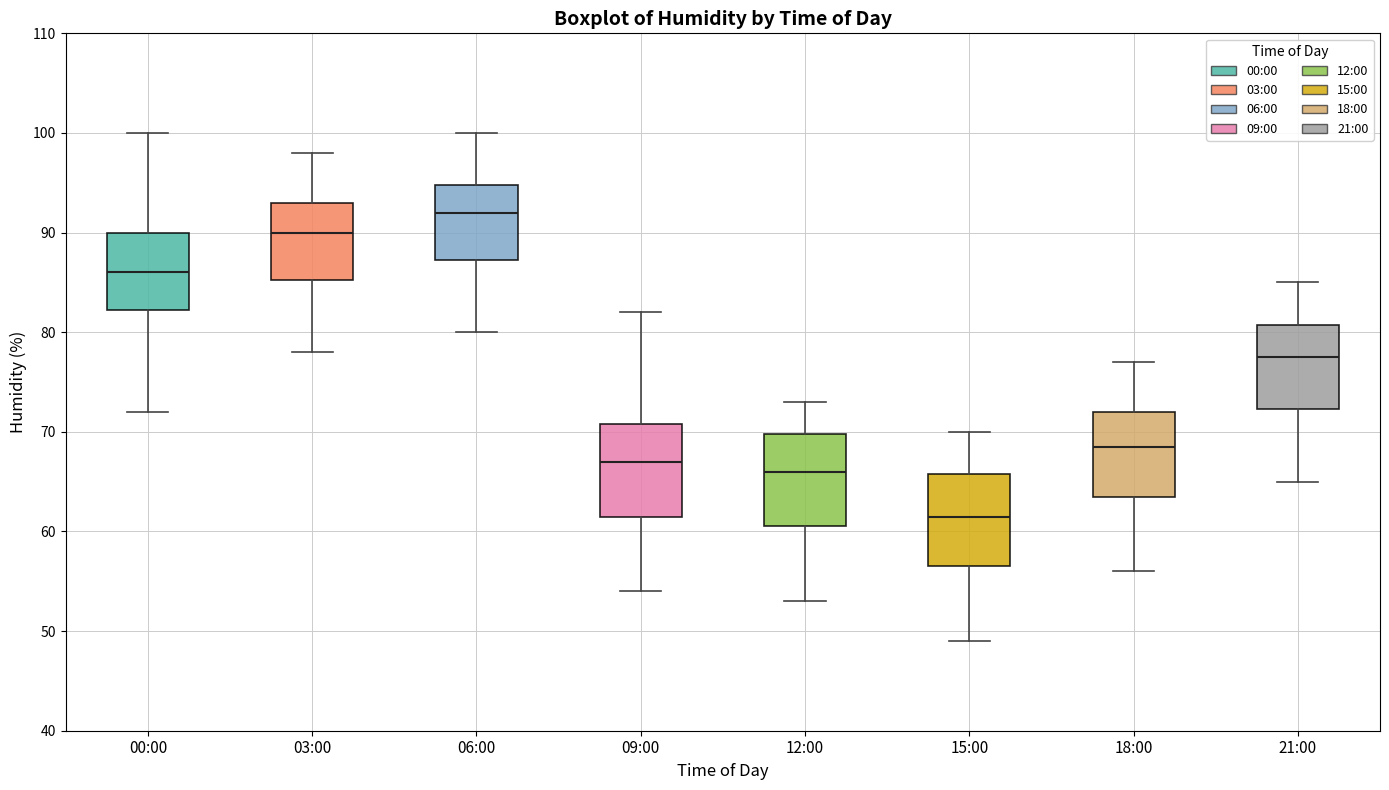

Where is the upper edge of the box for 06:00 on the y-axis? The values are not printed on the chart, so give them approximately, as read against the axis.

95